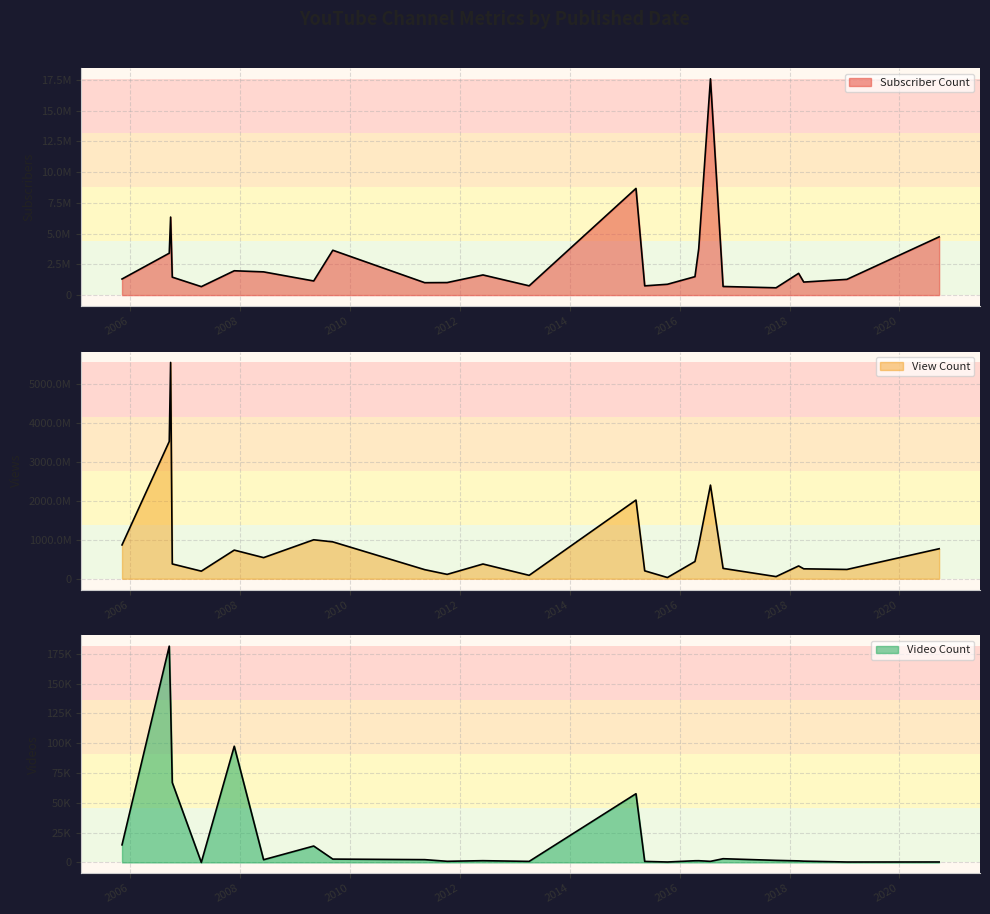

Between 2020-09-21 and 2012-06-03, which is larger?

2020-09-21